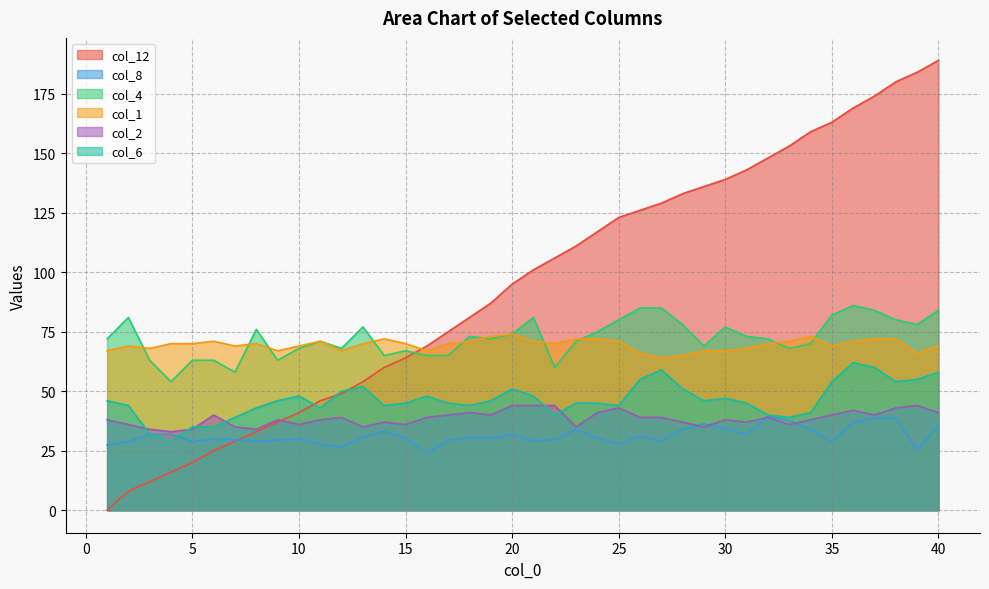

Which series has the largest total across all categories?

col_12